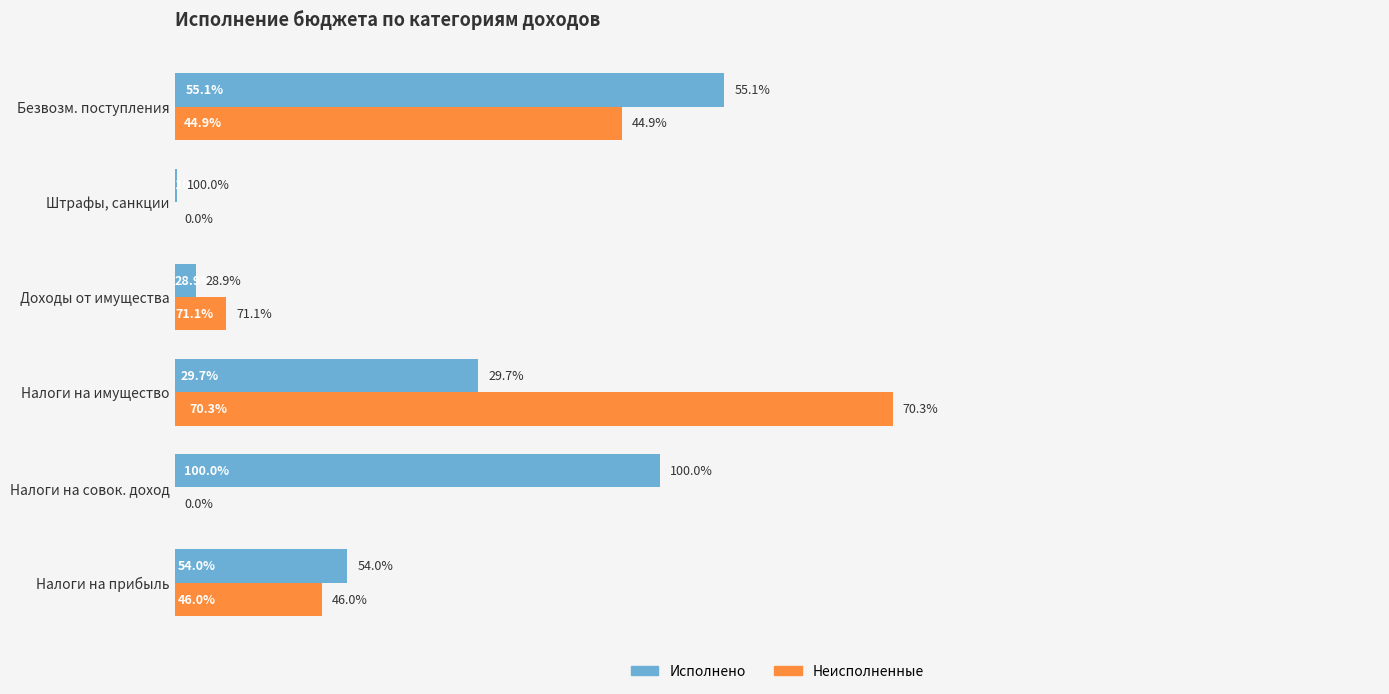

What are all the series names shown in the legend?

Исполнено, Неисполненные